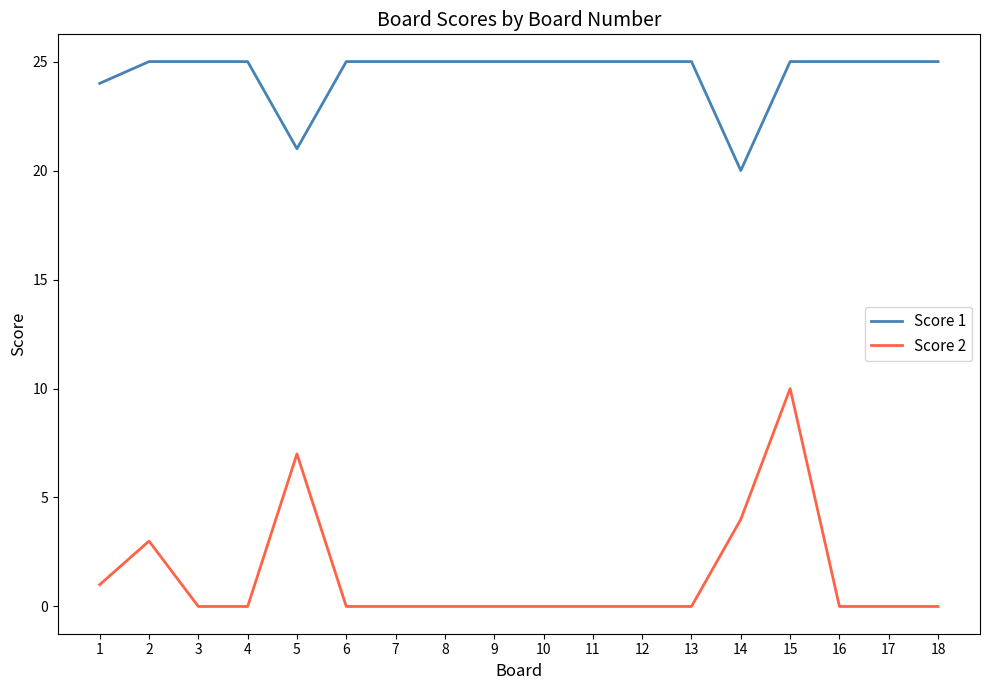

How many lines are shown in the chart?

2